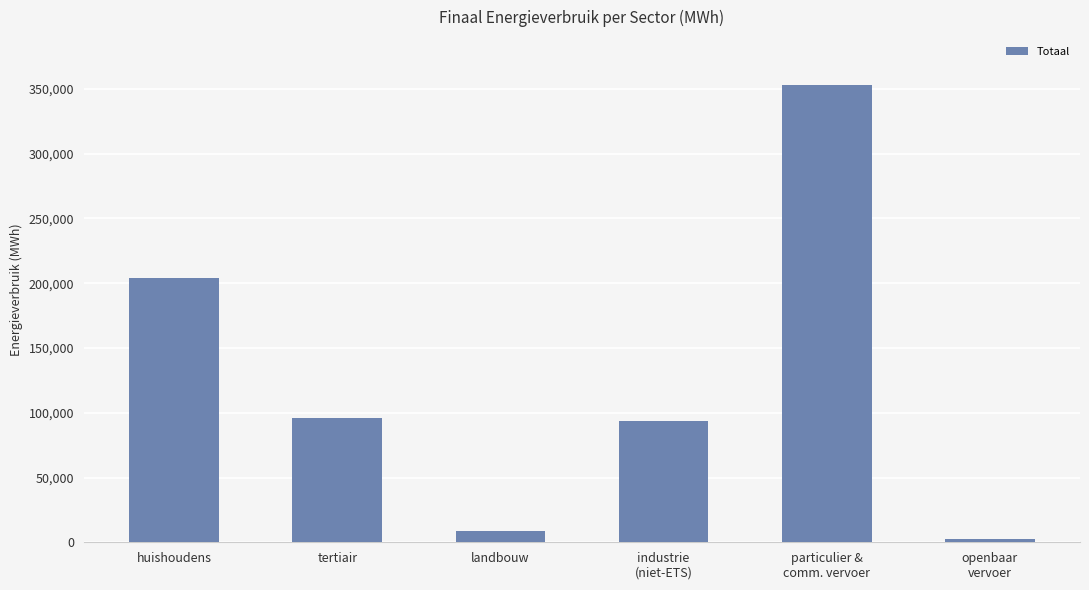

What is the label of the 1st bar from the left?

huishoudens